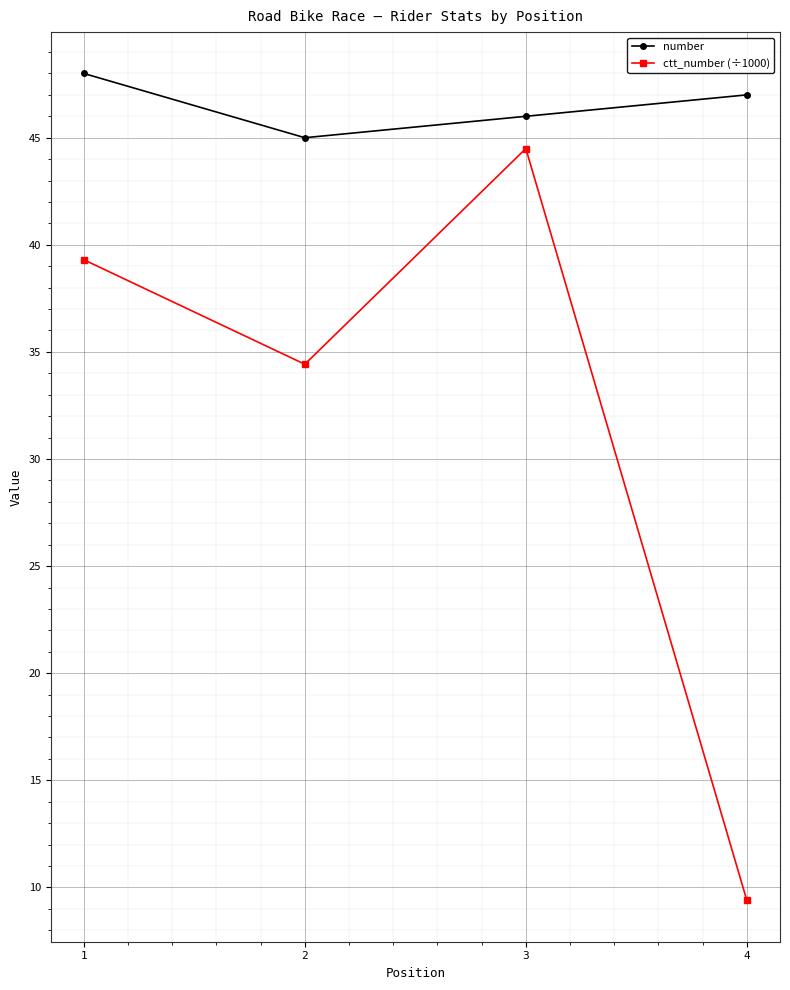

True or false: number has a value of 46.0 at 3.

True